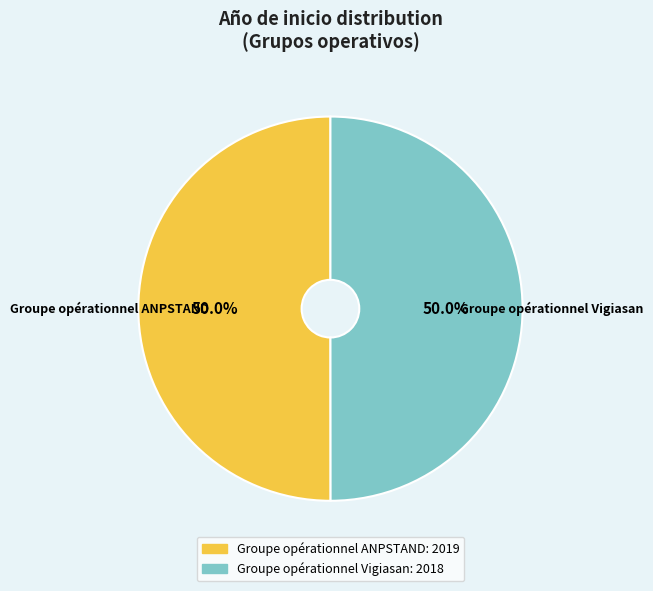

Count the number of slices in the pie.

2